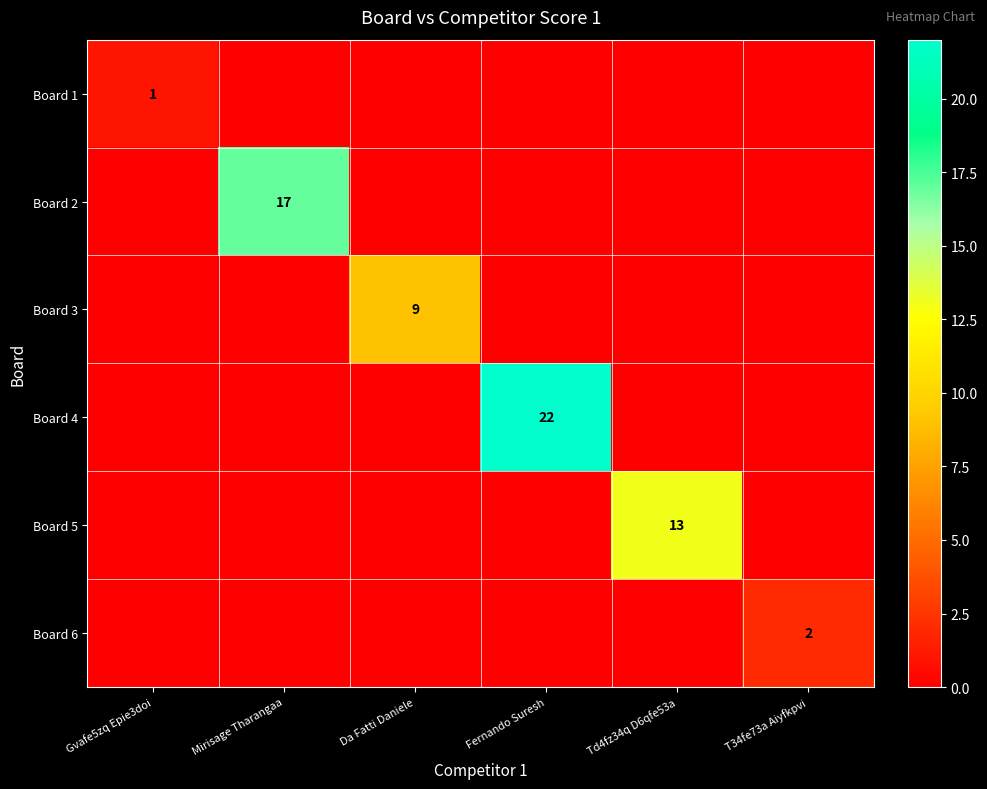

What is the total value across all series at T34fe73a Aiyfkpvi?

2